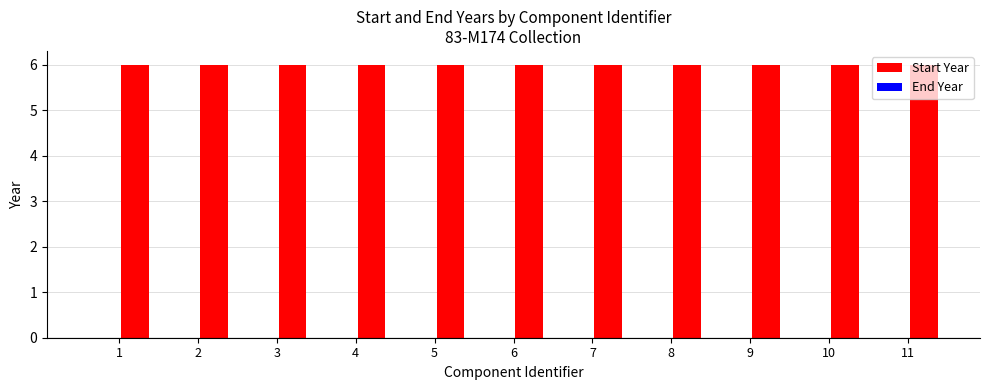

At which label is Start Year closest to 1887?

1